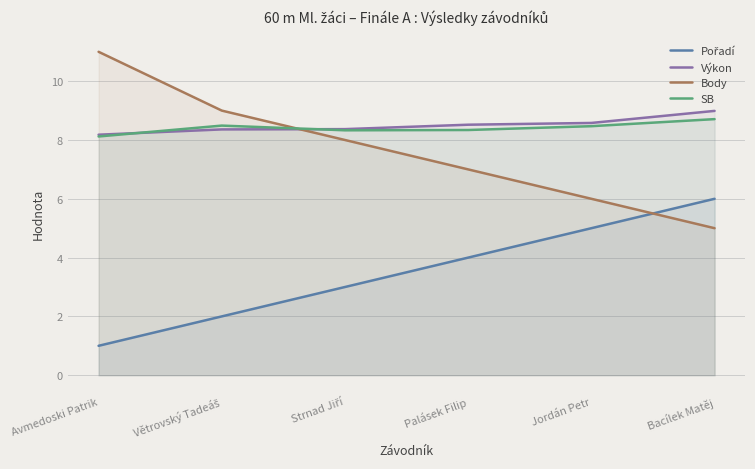

What are all the series names shown in the legend?

Pořadí, Výkon, Body, SB